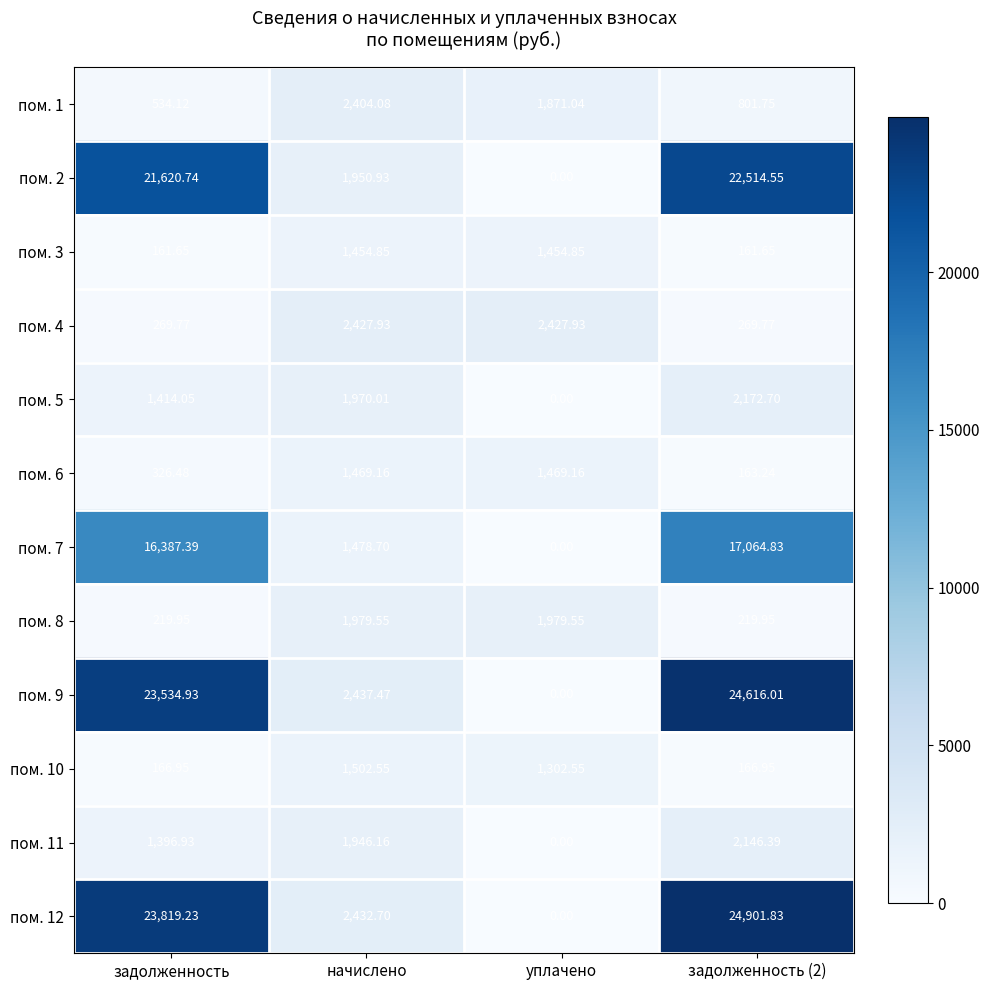

At which category does the chart reach its minimum across all series?

уплачено